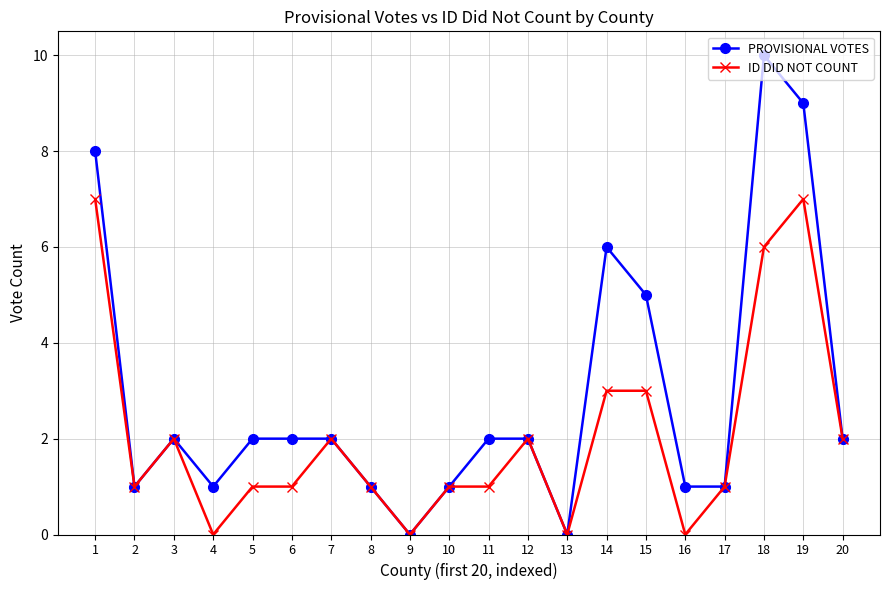

Which series has the widest spread of values?

PROVISIONAL VOTES